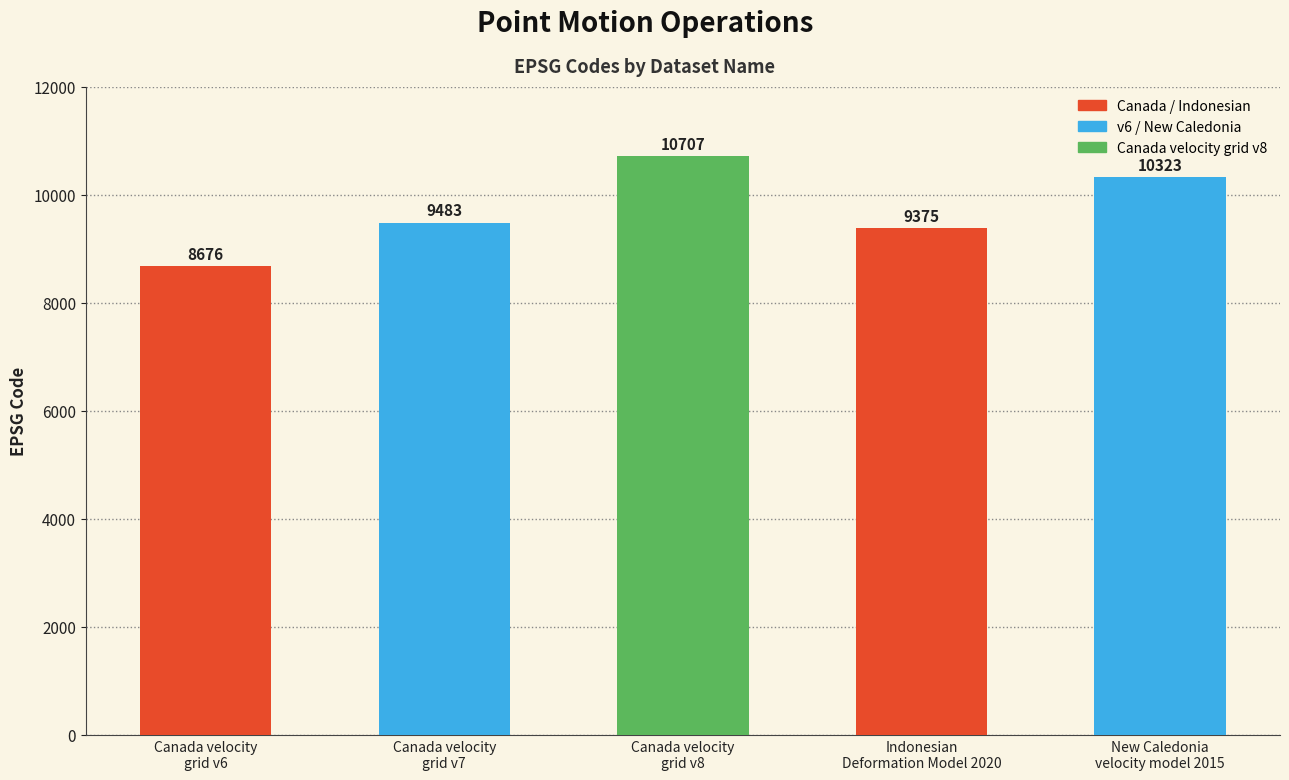

Approximately how many times larger is the value at Canada velocity
grid v7 compared to Canada velocity
grid v6?

1.1